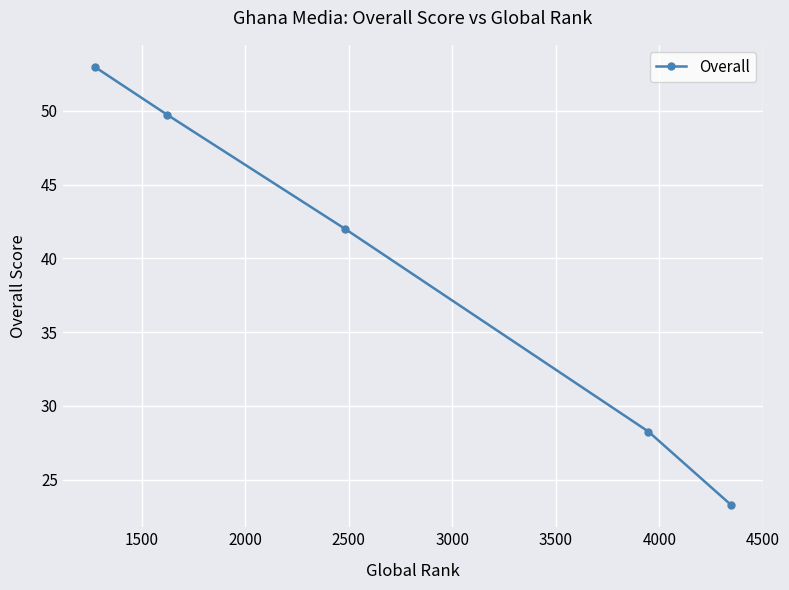

What is the maximum value shown in the chart?

53.0